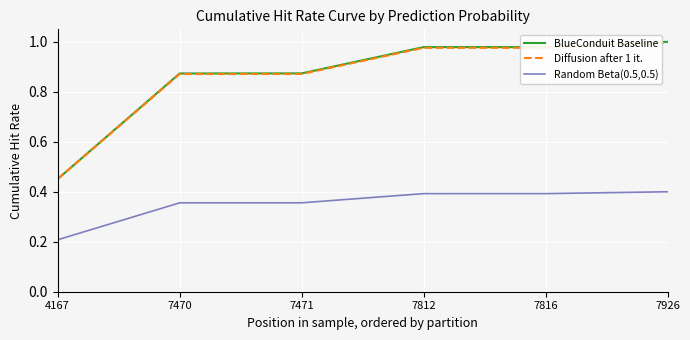

What is the sum of all BlueConduit Baseline values?

5.2